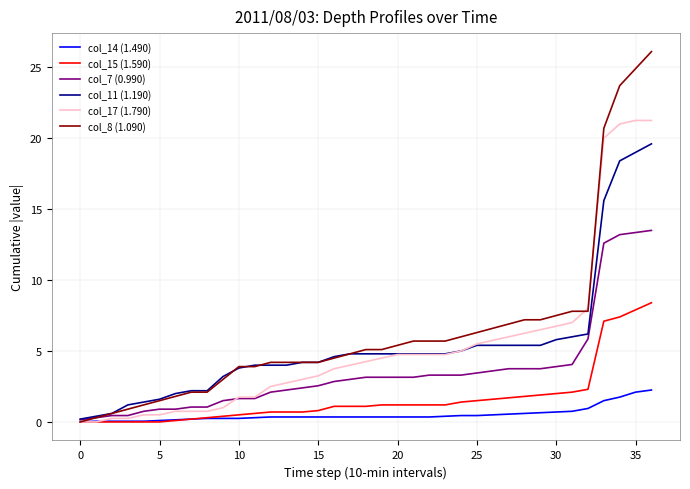

Rank the series by their maximum value, from highest to lowest.

col_8 (1.090), col_17 (1.790), col_11 (1.190), col_7 (0.990), col_15 (1.590), col_14 (1.490)